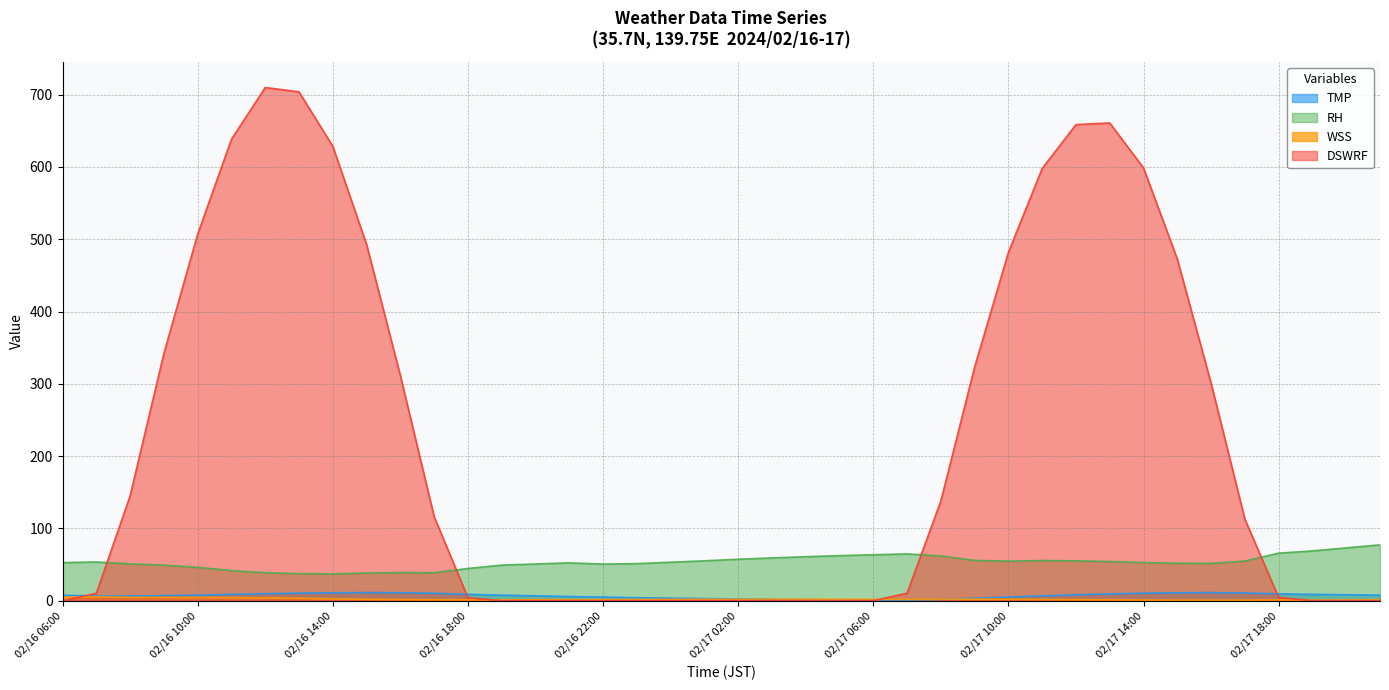

True or false: TMP has more than 0 interior local peaks.

True